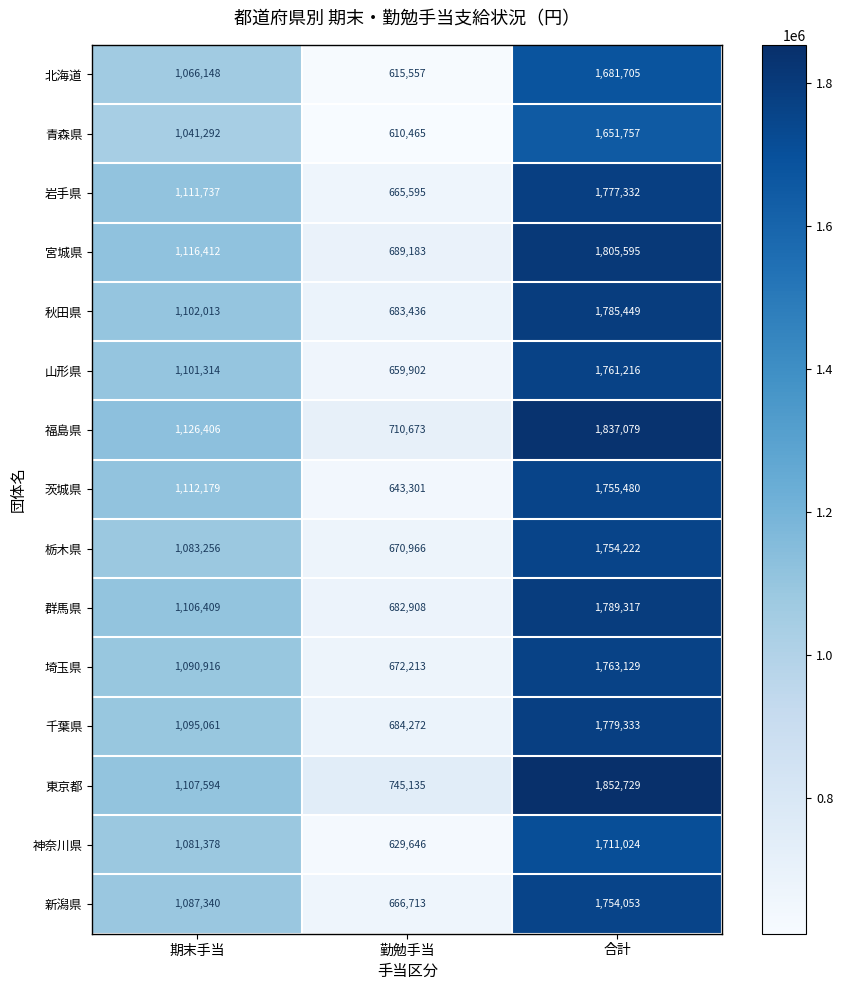

What is the difference between the maximum and minimum values in the 宮城県 series?

1116412